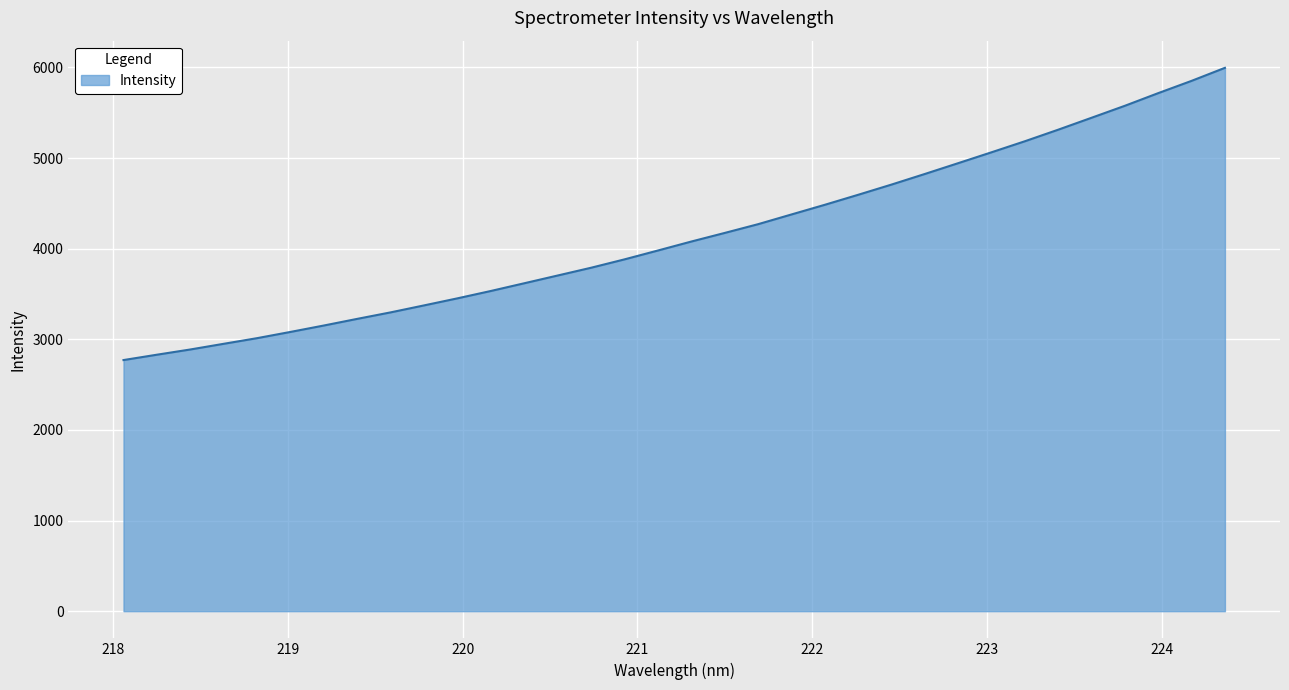

What is the difference between the maximum and minimum values?

3224.6